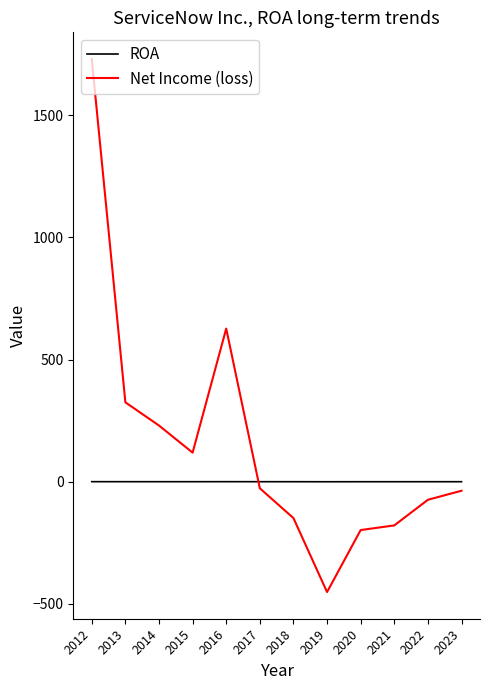

Which has a higher value, 2015 or 2020?

2015